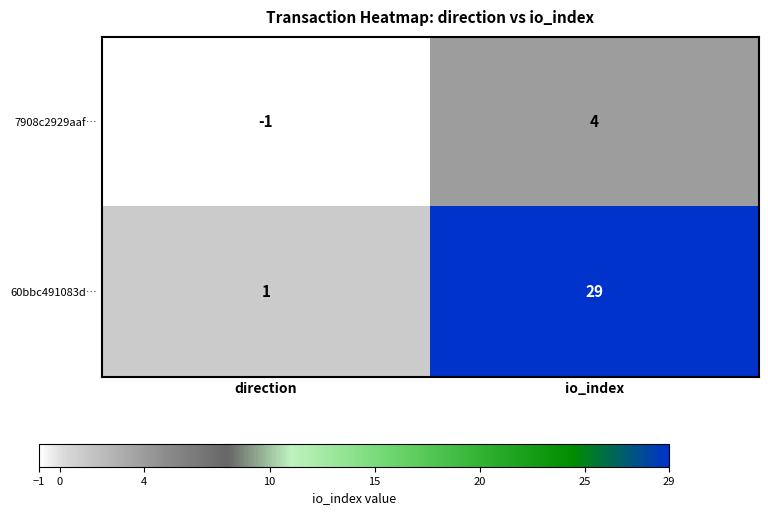

List the series in order of their overall mean, highest first.

60bbc491083d…, 7908c2929aaf…